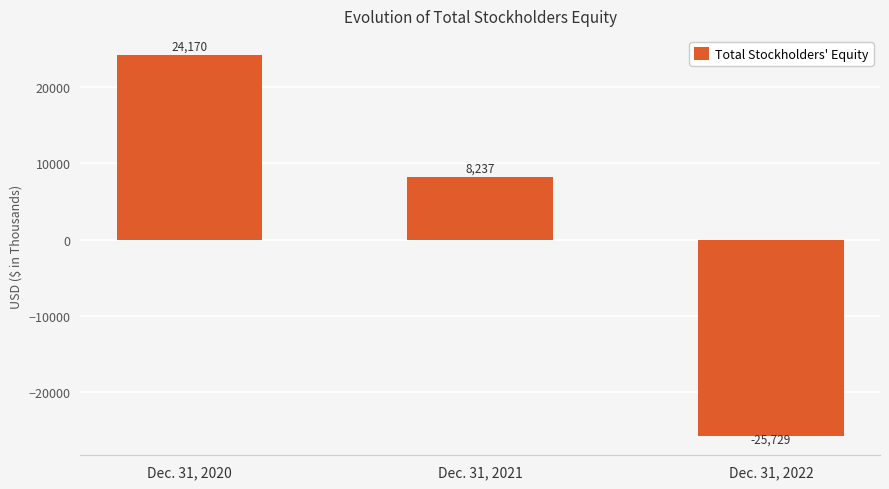

Is it true that the value at Dec. 31, 2021 is 8237?

True